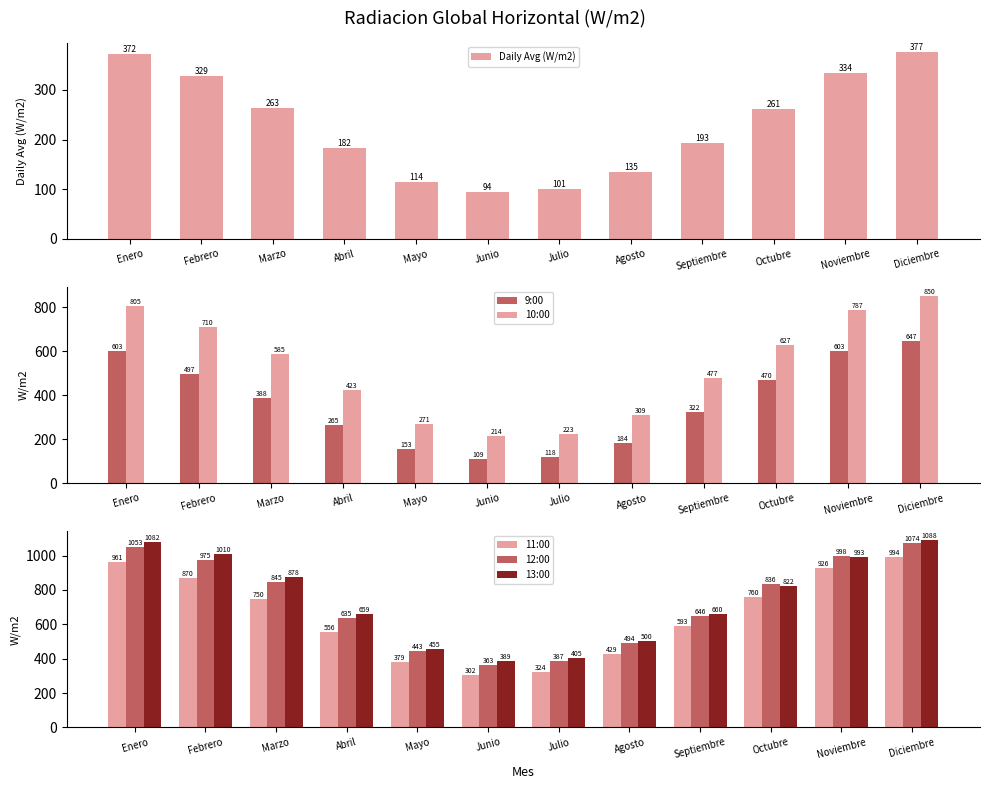

Between Enero and Junio, which series saw the biggest shift?

13:00